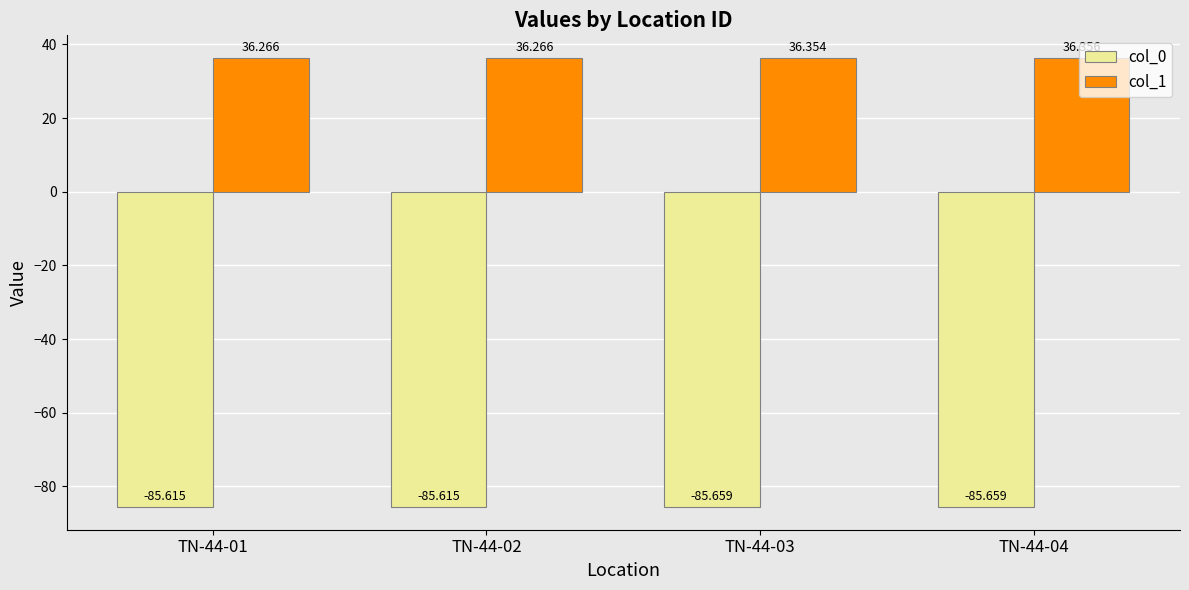

Between TN-44-01 and TN-44-03, which series saw the biggest shift?

col_1